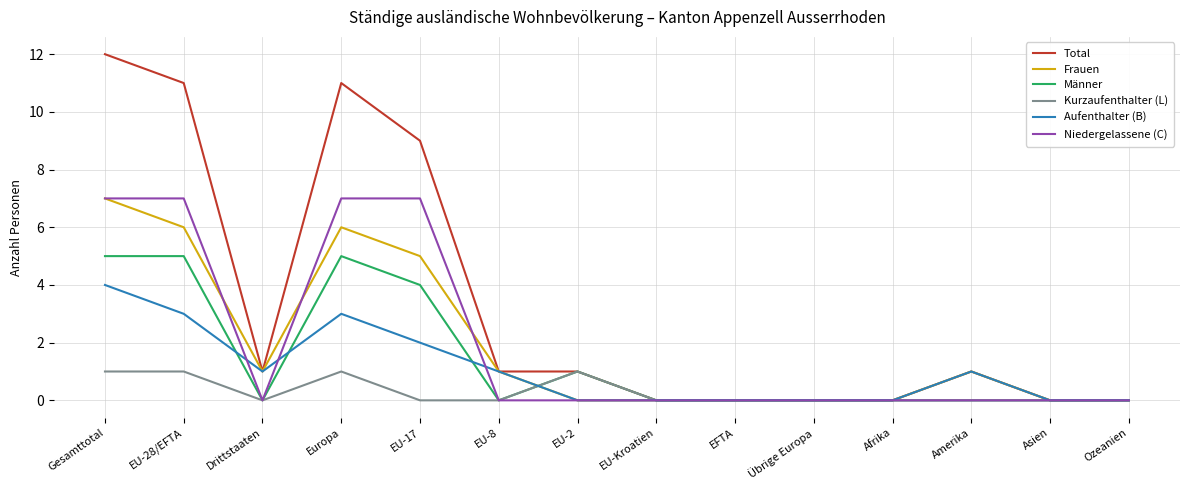

At which category is the sum across all series the highest?

Gesamttotal